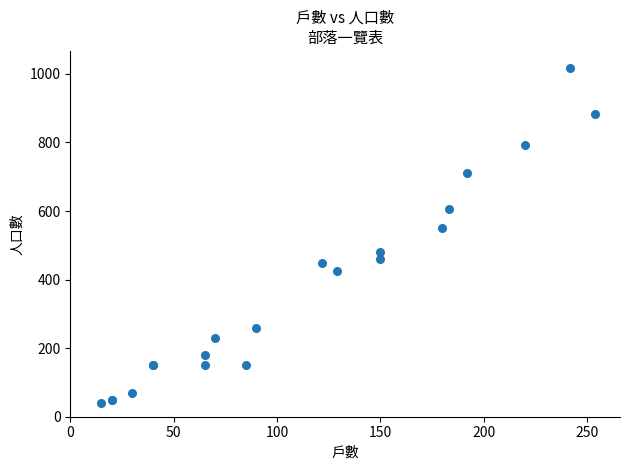

What Y value in the scatter plot is closest to 529?

550